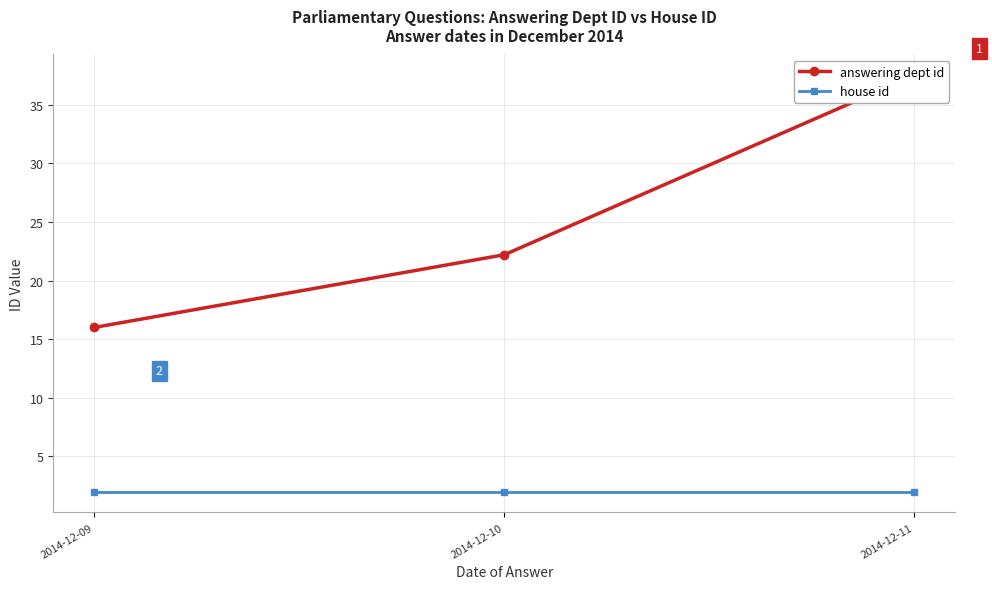

At which label is house id closest to 2?

2014-12-09